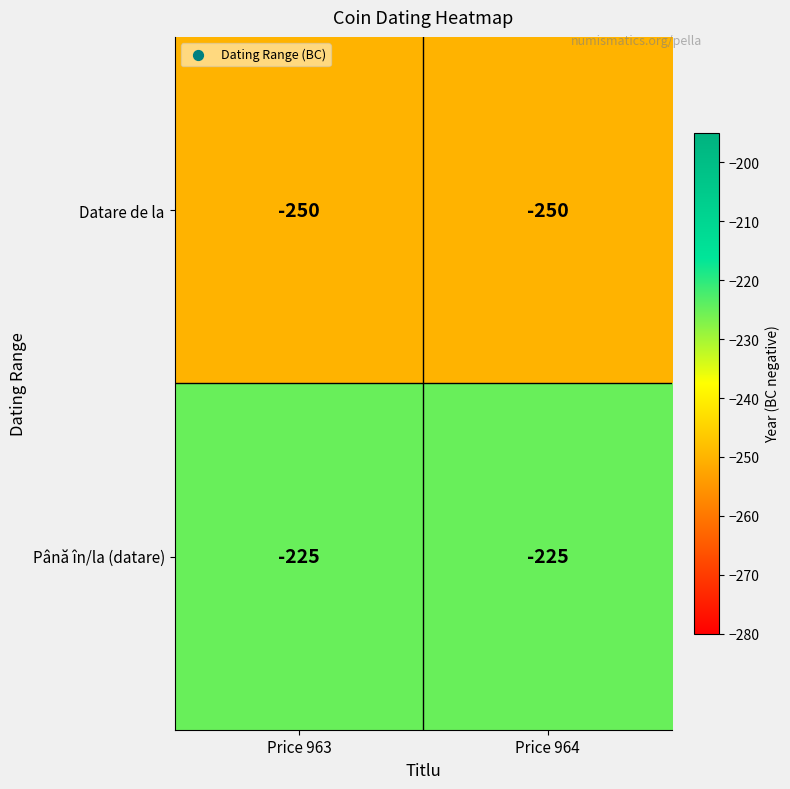

Where is Datare de la nearest to the value -250?

Price 963